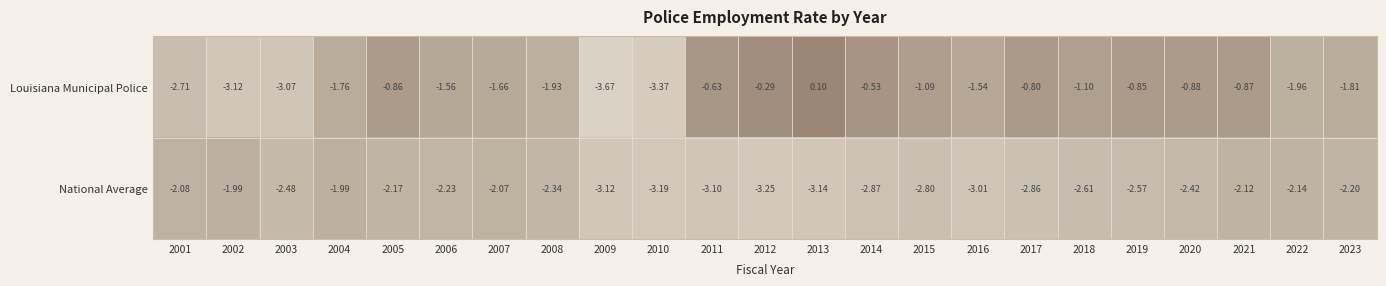

At 2018, list the series in order from largest to smallest.

Louisiana Municipal Police, National Average